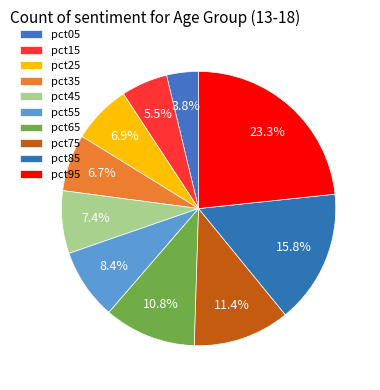

What percentage is the pct75 slice, to the nearest percent?

11%